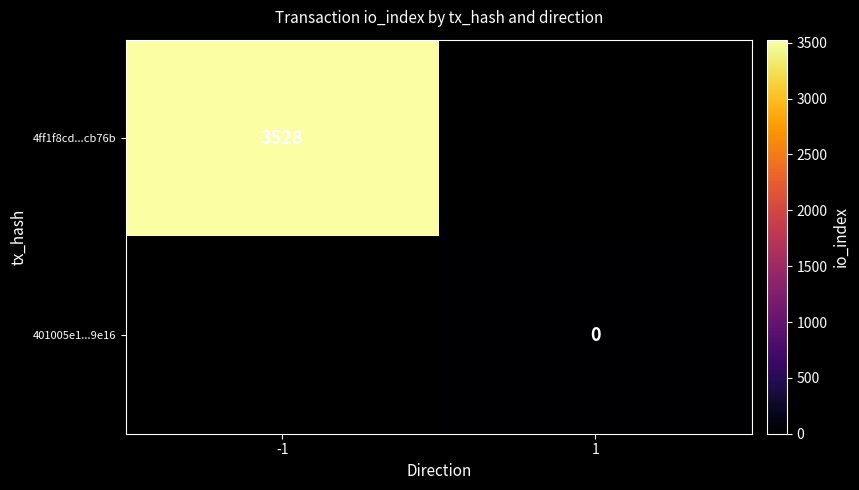

At which category is the sum across all series the highest?

-1